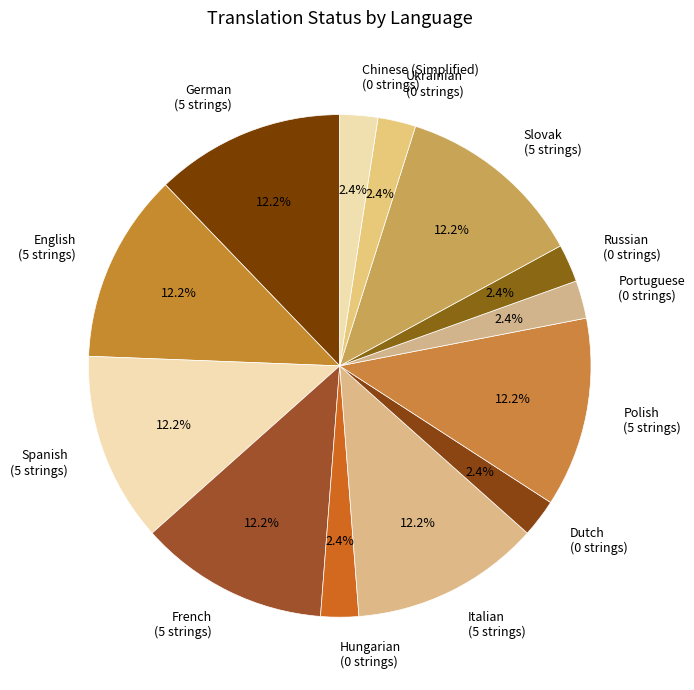

Between Ukrainian (0 strings) and Spanish (5 strings), which is larger?

Spanish (5 strings)